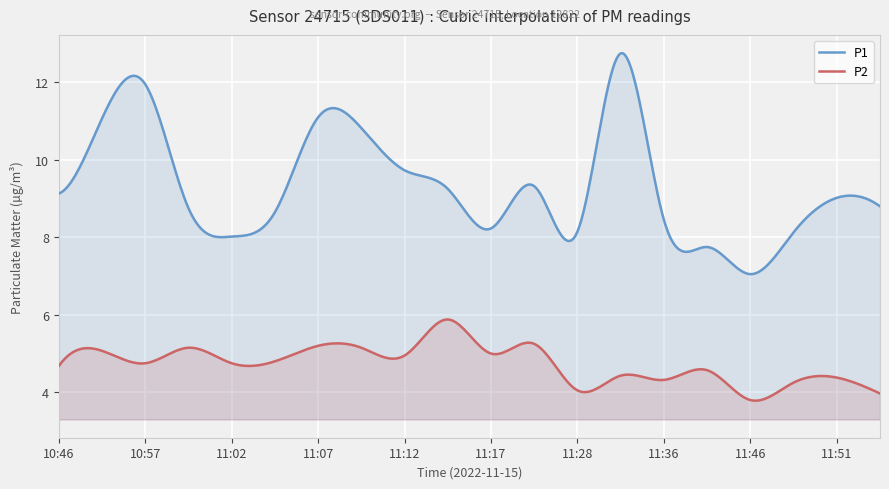

Does the chart display data point markers on the line(s)?

No